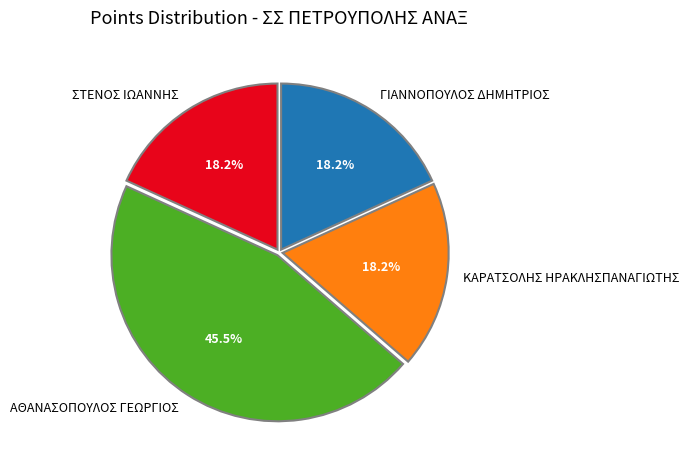

Is the sum of ΚΑΡΑΤΣΟΛΗΣ ΗΡΑΚΛΗΣΠΑΝΑΓΙΩΤΗΣ and ΓΙΑΝΝΟΠΟΥΛΟΣ ΔΗΜΗΤΡΙΟΣ greater than half?

No